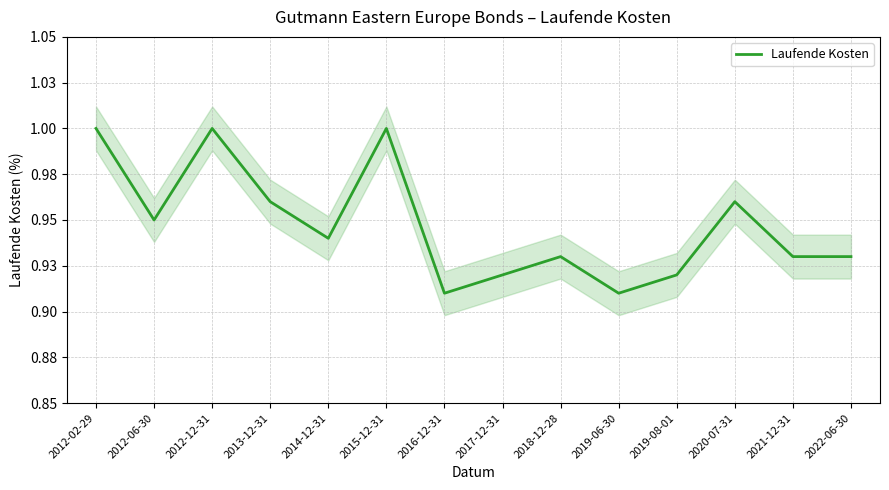

Count the number of categories in the chart.

14